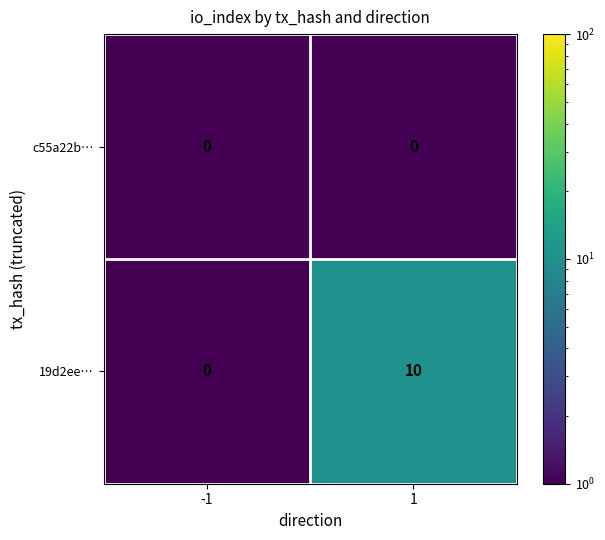

List the series in order of their peak value, highest first.

19d2ee…, c55a22b…